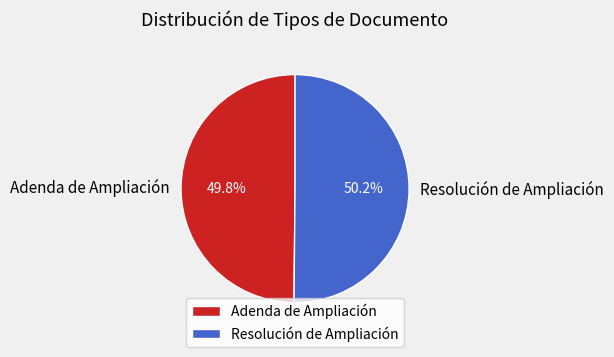

What percentage is the Resolución de Ampliación slice, to the nearest percent?

50%